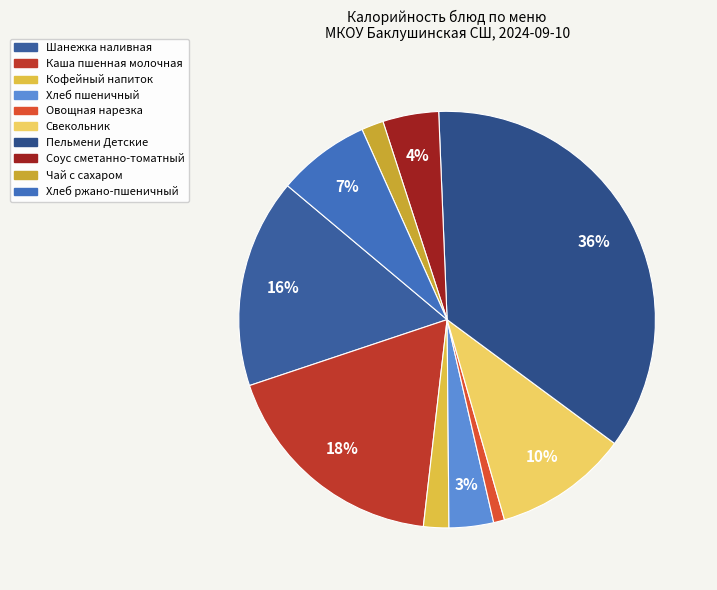

To the nearest percent, what is the combined percentage of Свекольник and Хлеб пшеничный?

14%